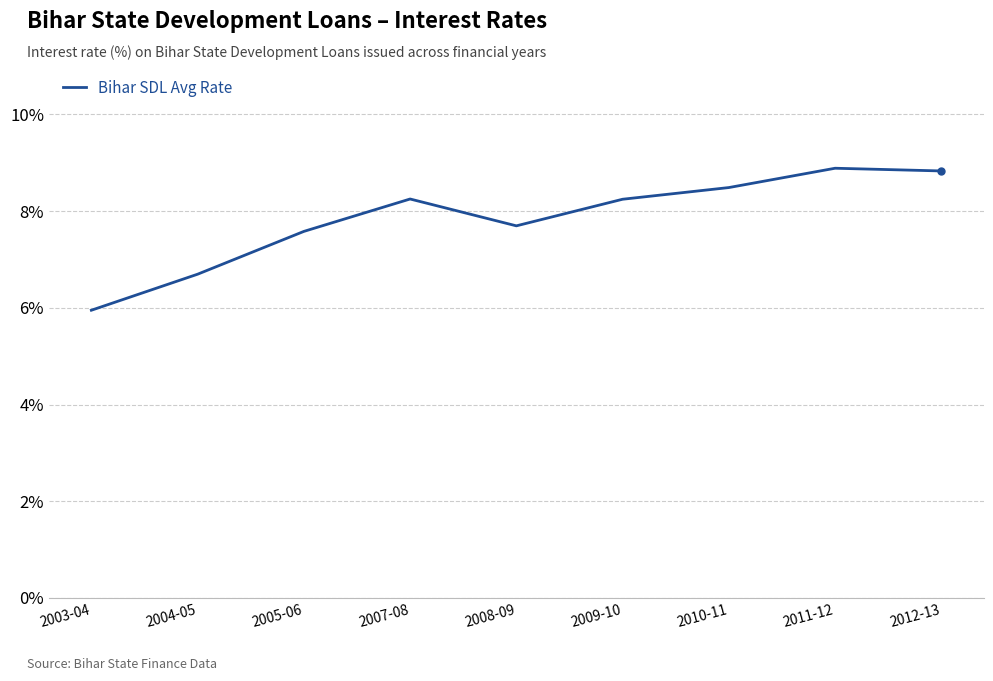

Rank the categories by value from lowest to highest.

2003-04, 2004-05, 2005-06, 2008-09, 2009-10, 2007-08, 2010-11, 2012-13, 2011-12